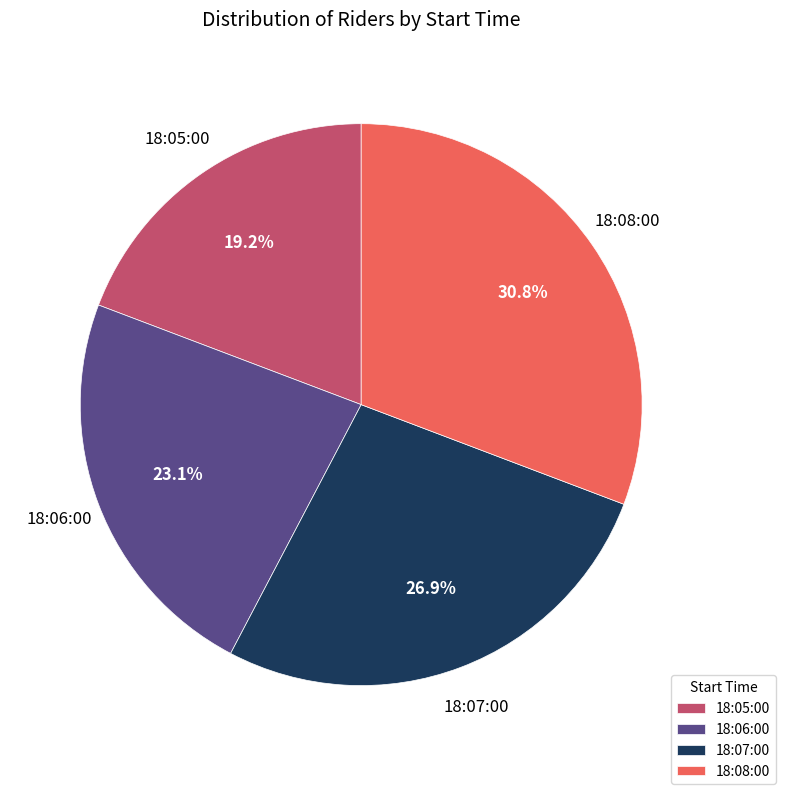

Combined, do 18:05:00 and 18:06:00 account for over 50%?

No